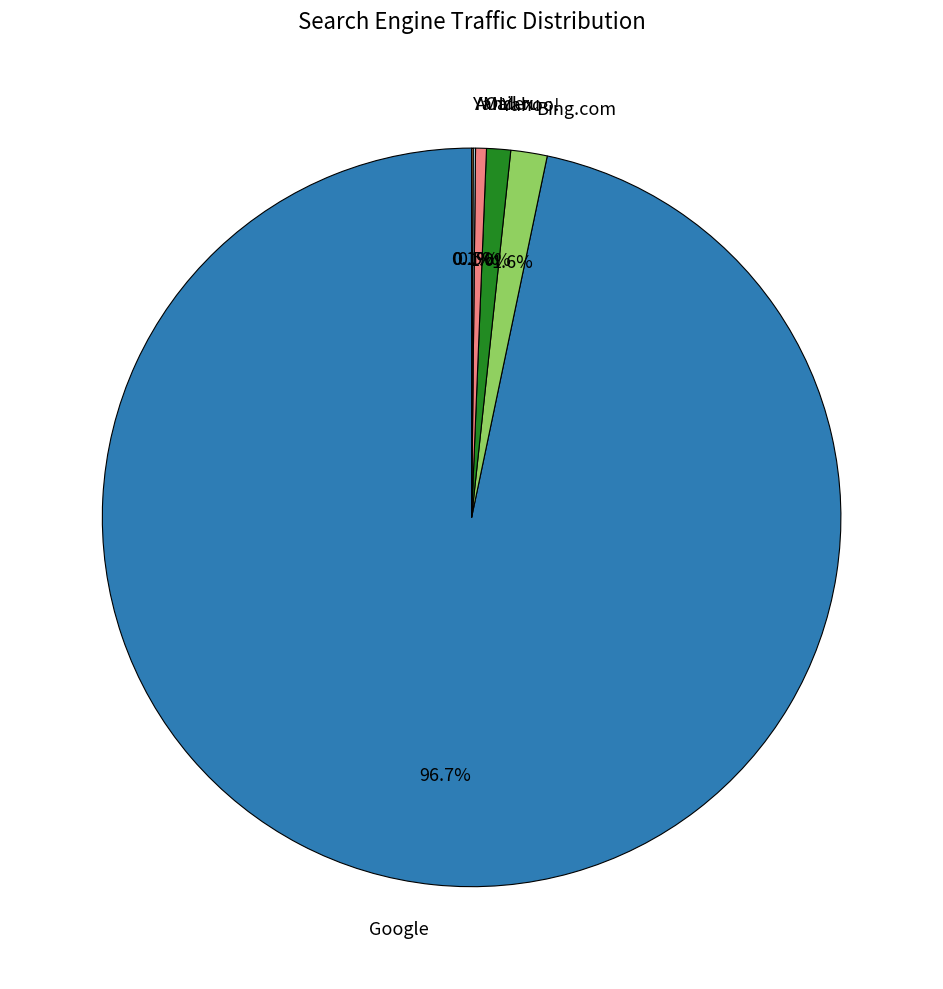

What portion of the pie excludes Yahoo!?

99.0%